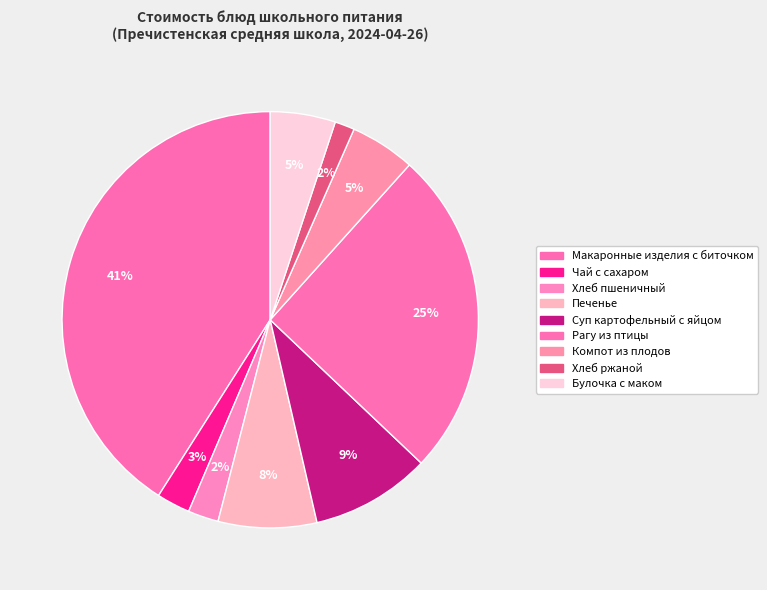

Rank the categories by value from lowest to highest.

Хлеб ржаной, Хлеб пшеничный, Чай с сахаром, Компот из плодов, Булочка с маком, Печенье, Суп картофельный с яйцом, Рагу из птицы, Макаронные изделия с биточком